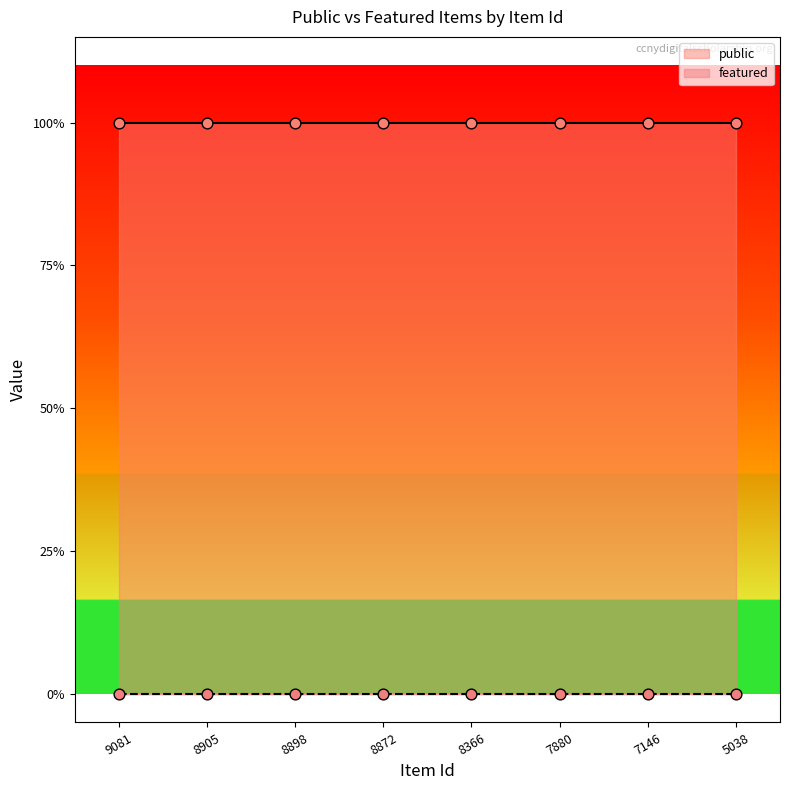

What are all the series names shown in the legend?

public, featured